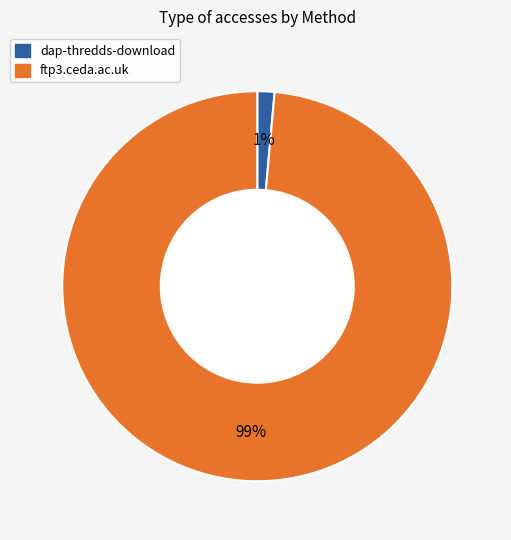

The dap-thredds-download slice represents 1% of the pie. True or false?

True